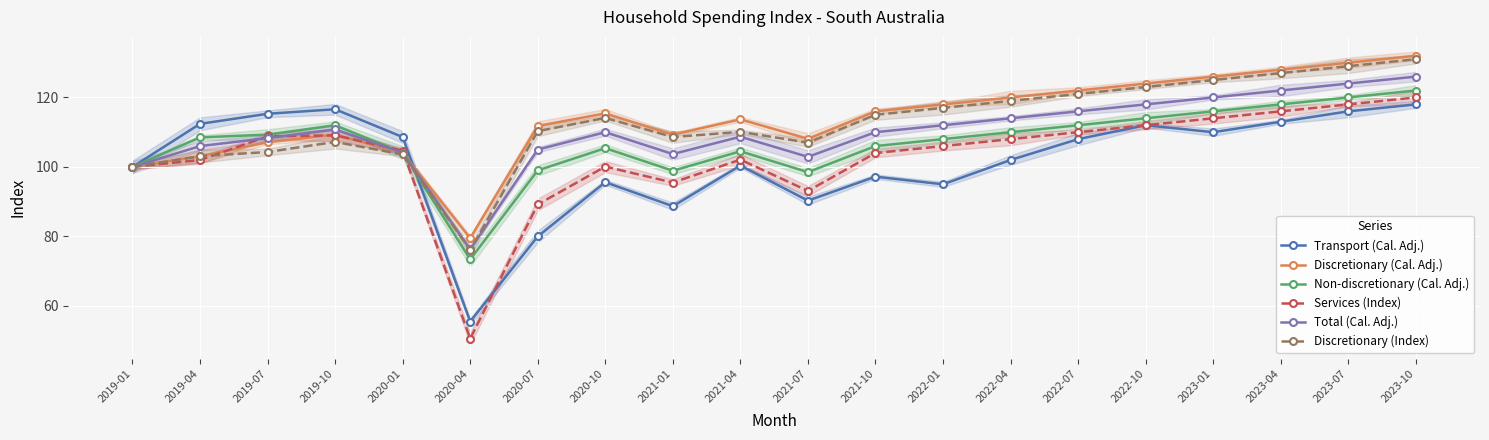

What is the difference between the maximum and minimum values in the Total (Cal. Adj.) series?

49.7